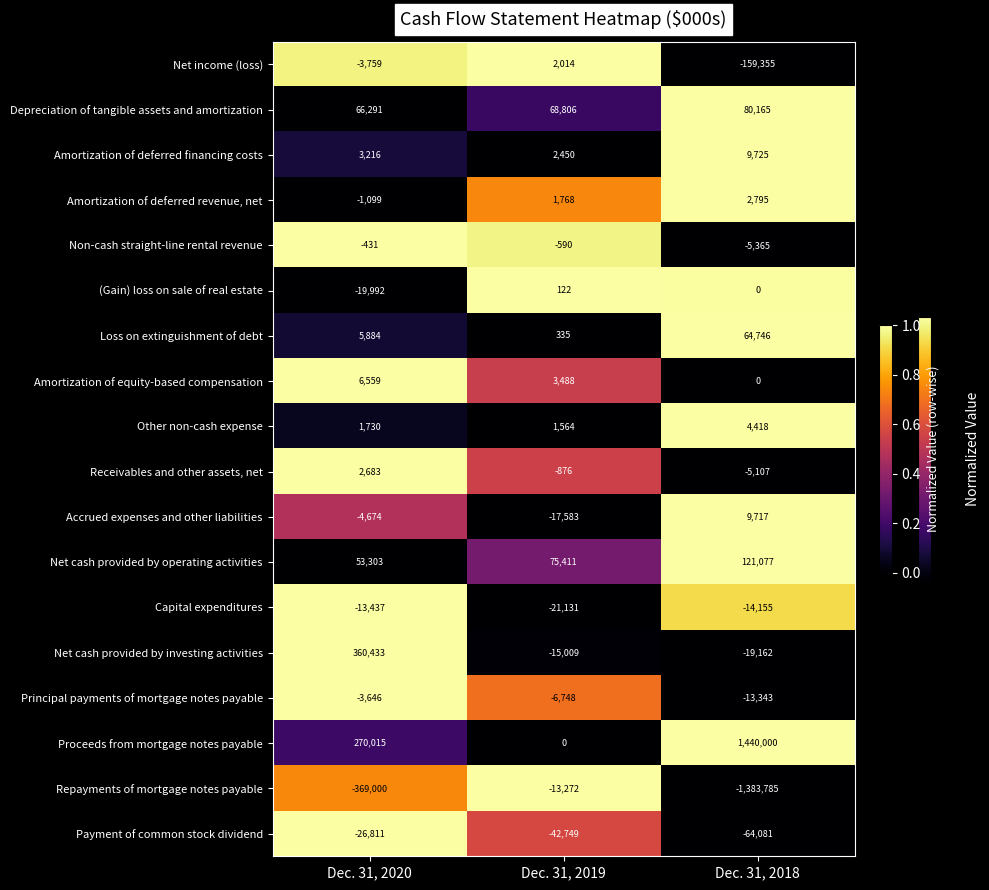

List the series in order of their peak value, highest first.

Proceeds from mortgage notes payable, Net cash provided by investing activities, Net cash provided by operating activities, Depreciation of tangible assets and amortization, Loss on extinguishment of debt, Amortization of deferred financing costs, Accrued expenses and other liabilities, Amortization of equity-based compensation, Other non-cash expense, Amortization of deferred revenue, net, Receivables and other assets, net, Net income (loss), (Gain) loss on sale of real estate, Non-cash straight-line rental revenue, Principal payments of mortgage notes payable, Repayments of mortgage notes payable, Capital expenditures, Payment of common stock dividend